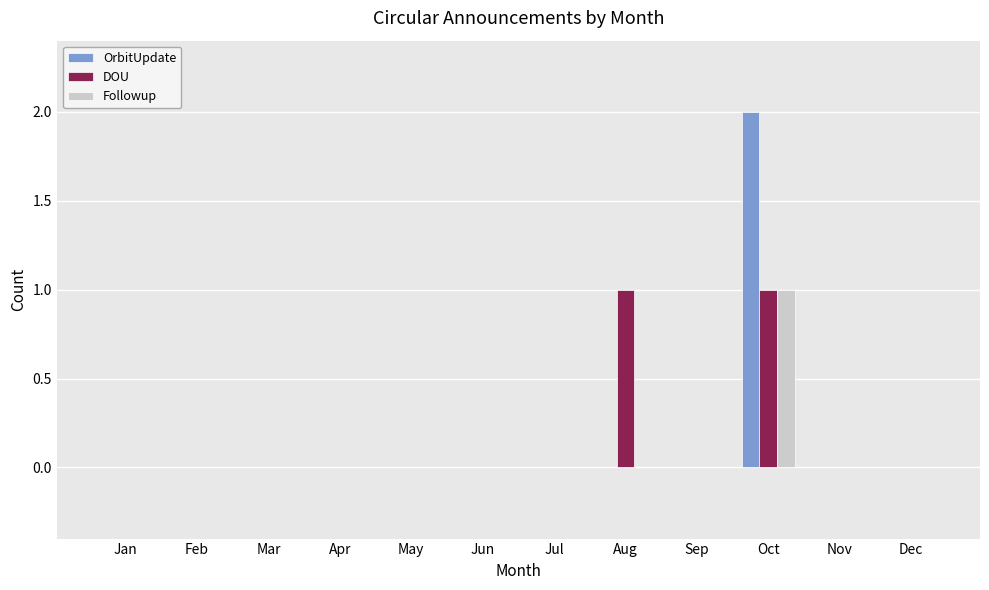

What is the difference between the DOU values at May and Aug?

1